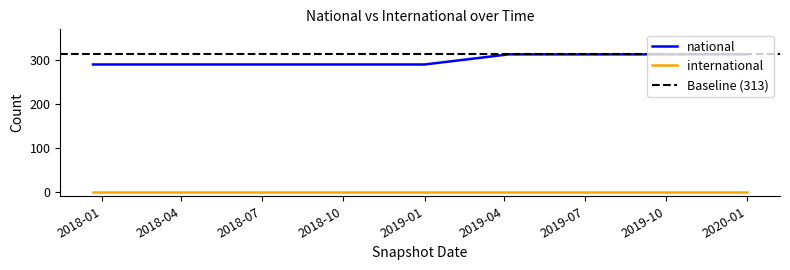

True or false: the data shows 290 at 2017-12-22.

True